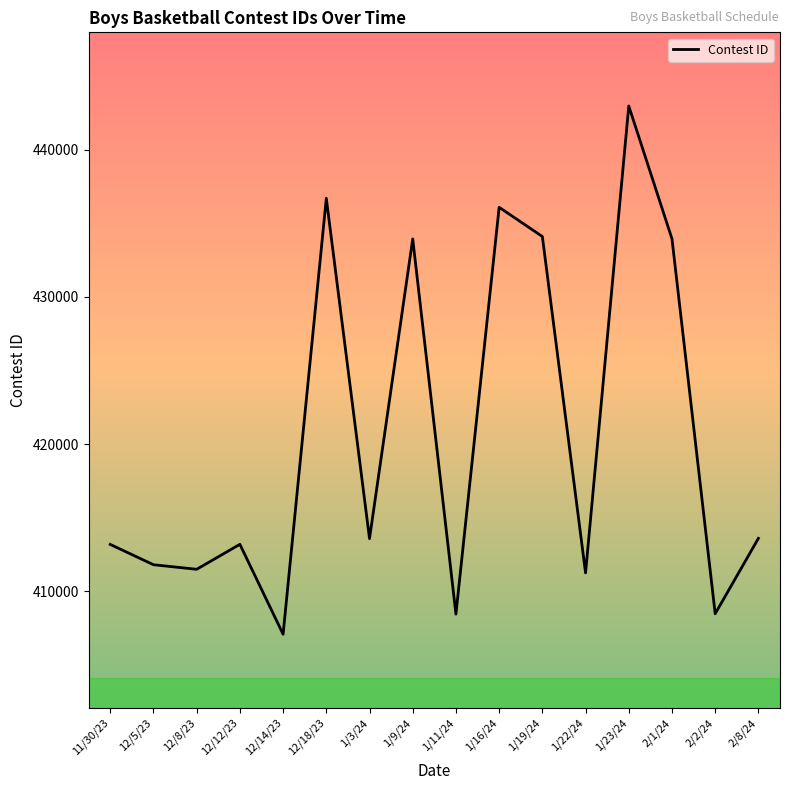

What position from the right is 1/11/24?

8